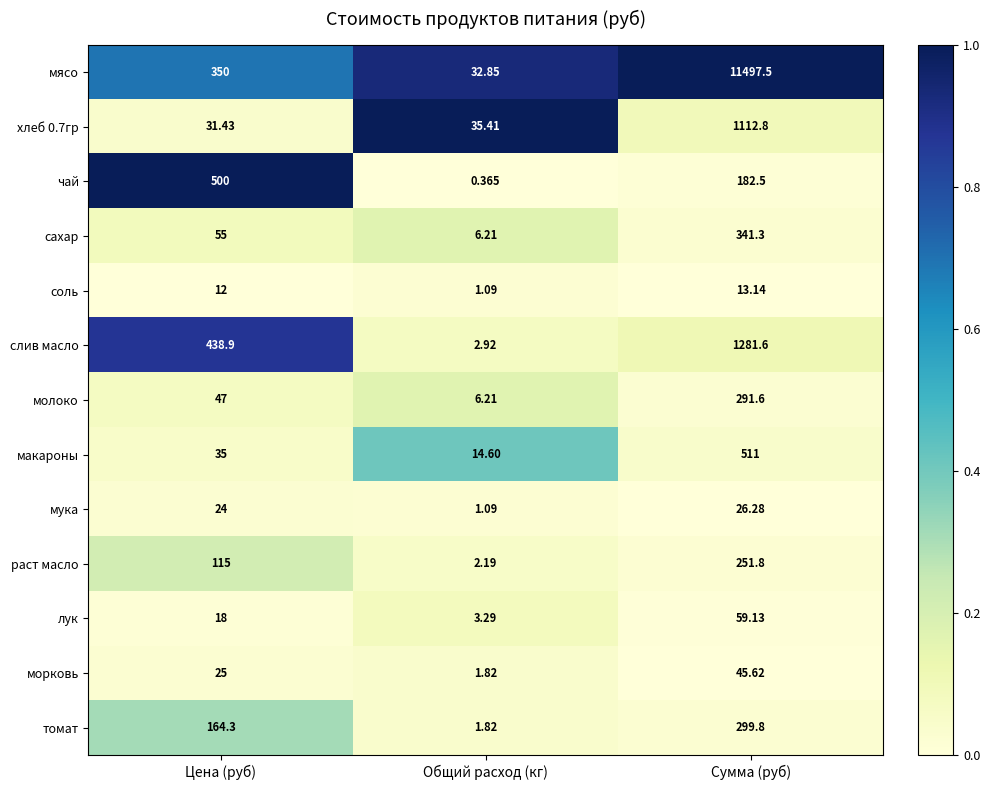

Which series changed the most between Цена (руб) and Общий расход (кг)?

чай